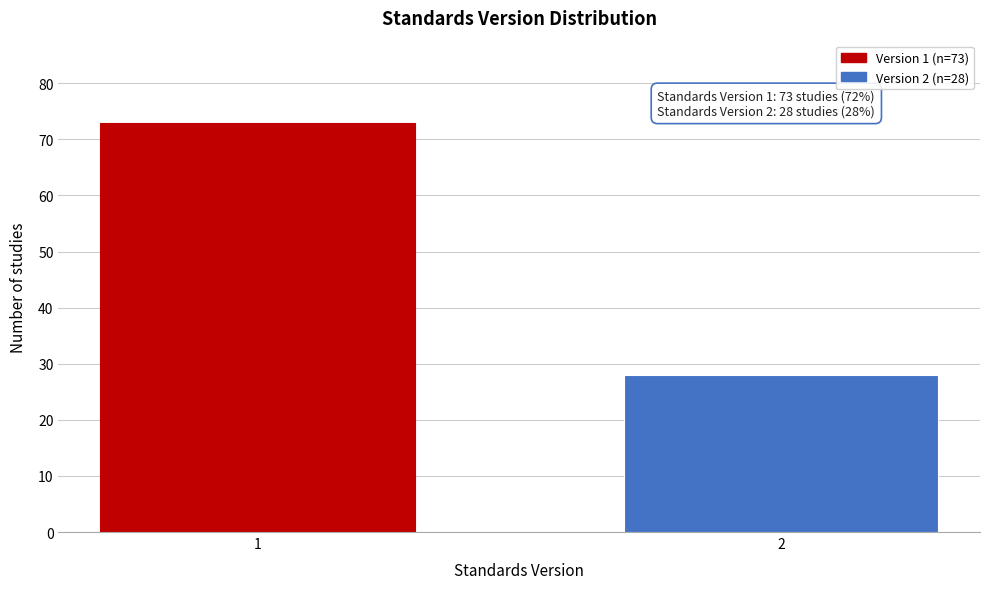

Reading left to right, list all the values displayed in this chart.

1=73	2=28